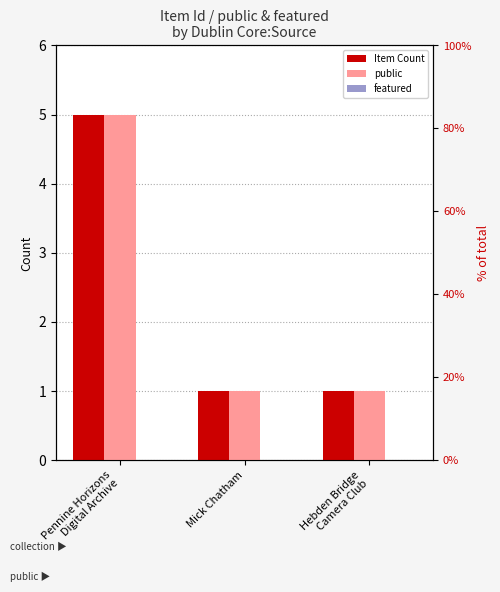

What are all the series names shown in the legend?

Item Count, public, featured